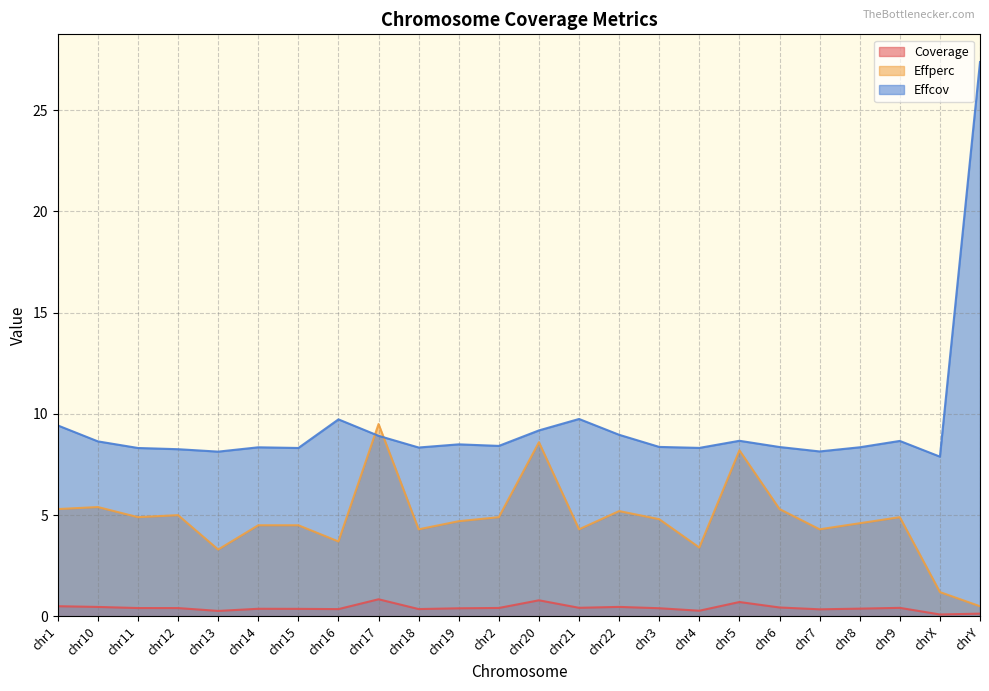

List the labels in order of Coverage value, smallest first.

chrX, chrY, chr13, chr4, chr7, chr16, chr18, chr15, chr14, chr8, chr19, chr3, chr12, chr11, chr2, chr9, chr21, chr6, chr10, chr22, chr1, chr5, chr20, chr17